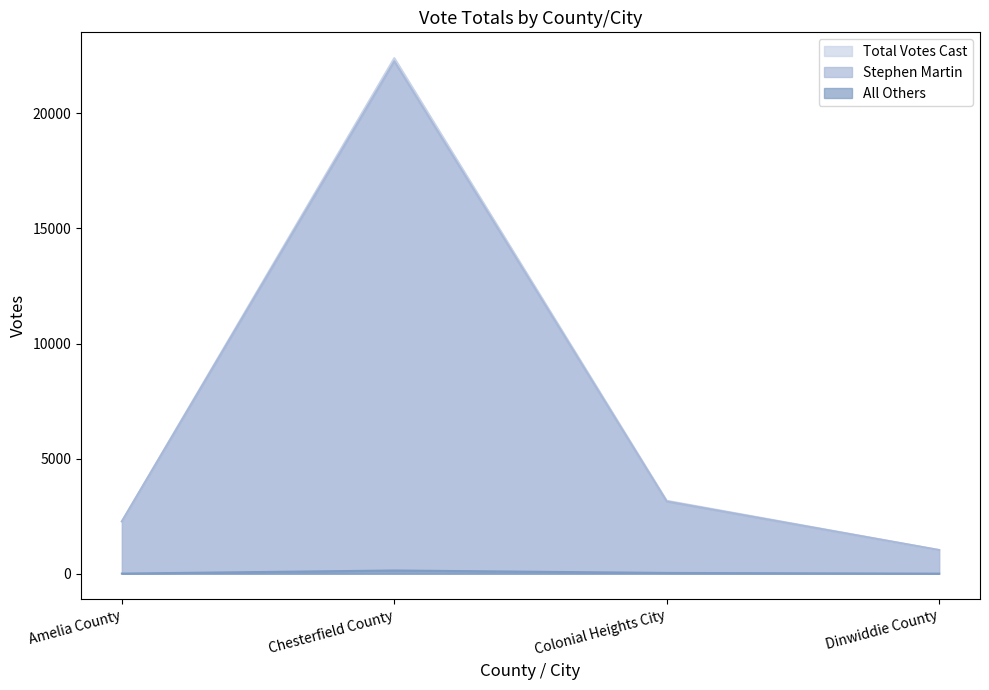

What is the sum of all All Others values?

170